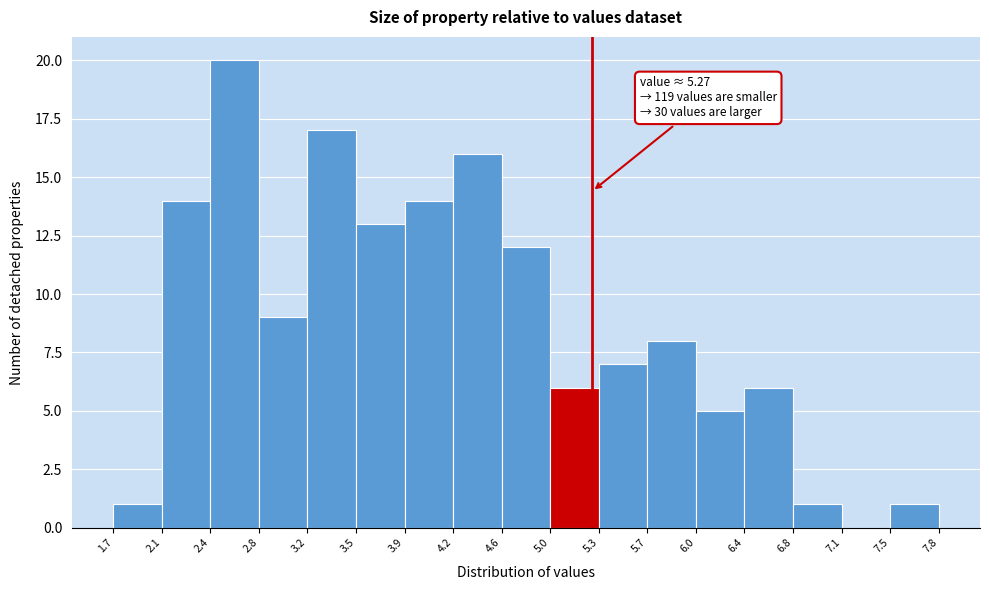

Over which range of the x-axis is the bar tallest?

2.4 to 2.8